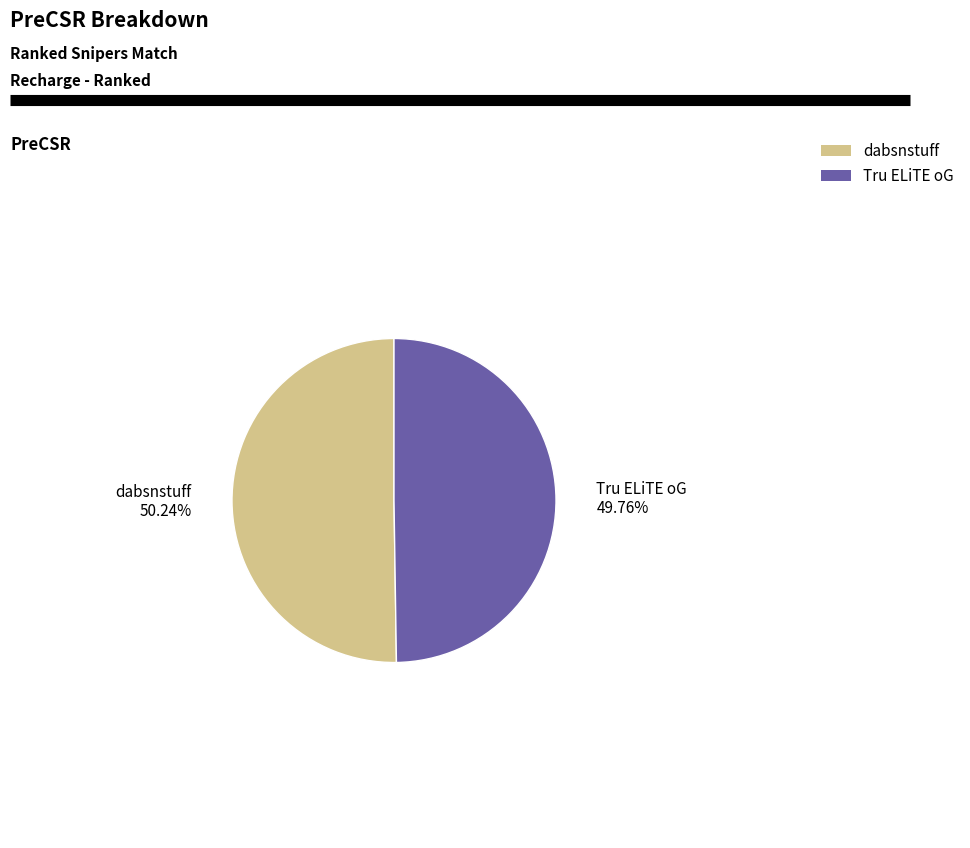

What is the ratio of the value at Tru ELiTE oG to the value at dabsnstuff?

1.0